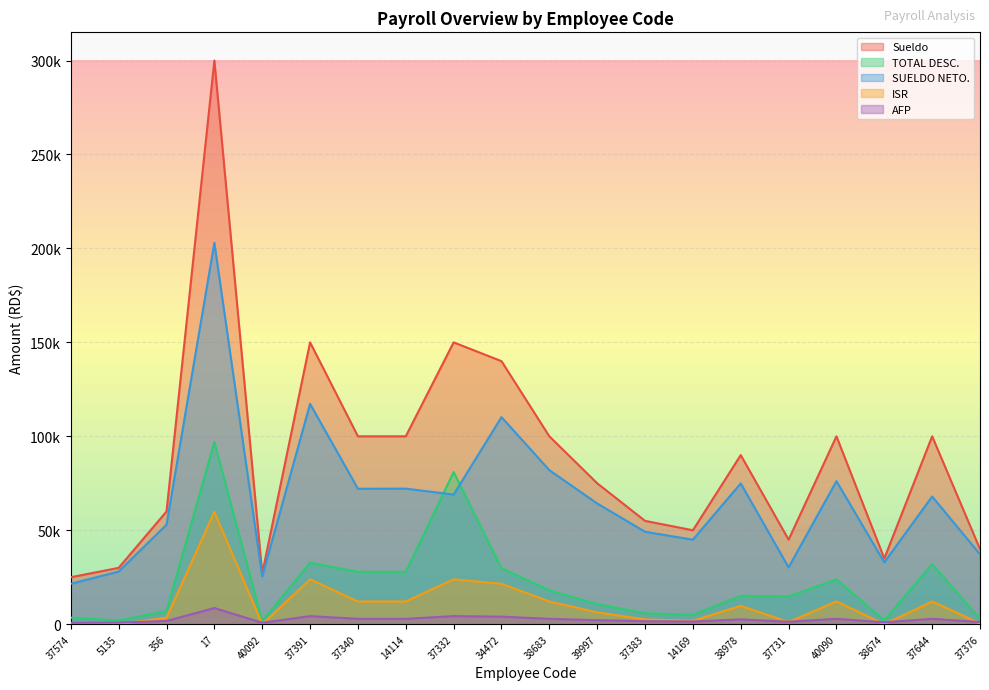

The ISR series shows 1616.2 at 39997. True or false?

False